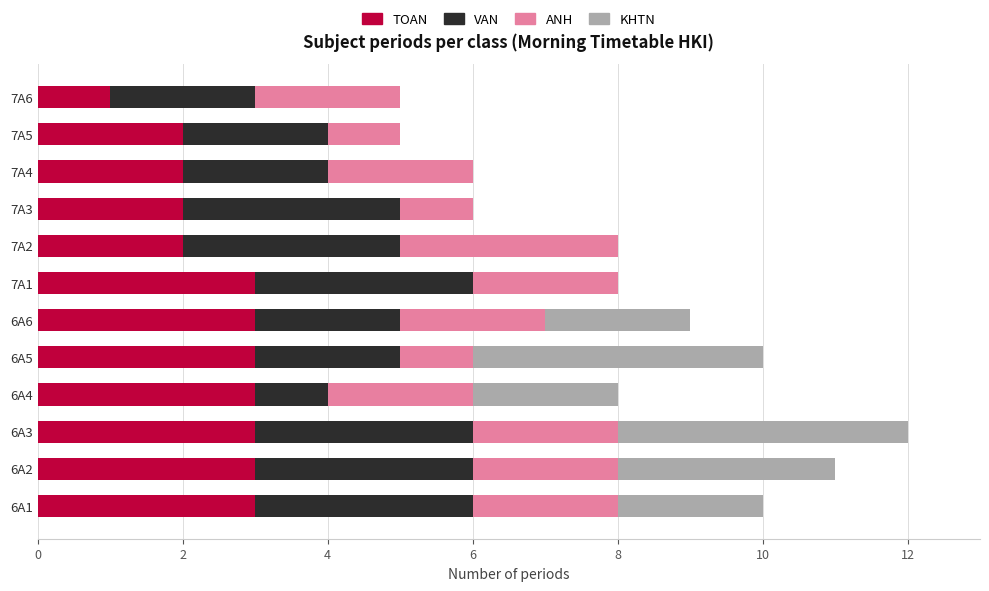

What is the total value across all series at 6A5?

10